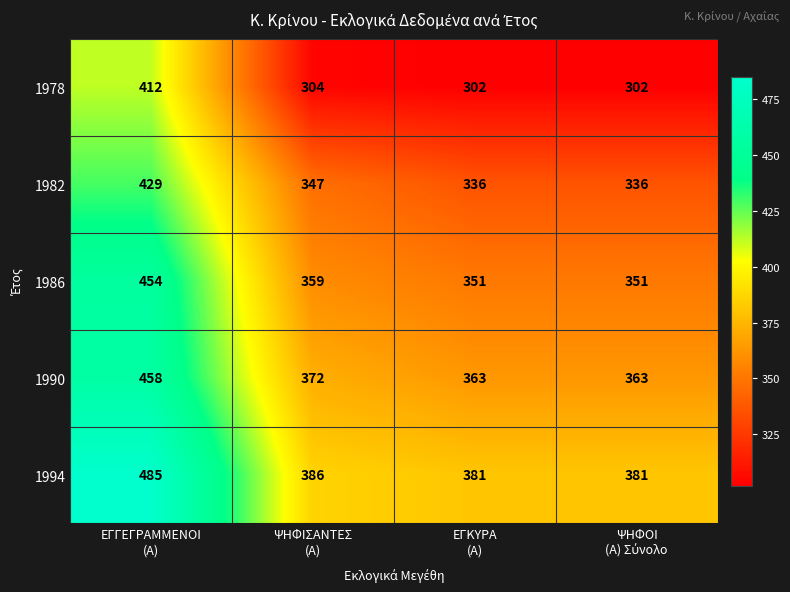

Count the 1982 values in the range 336 to 429.

4